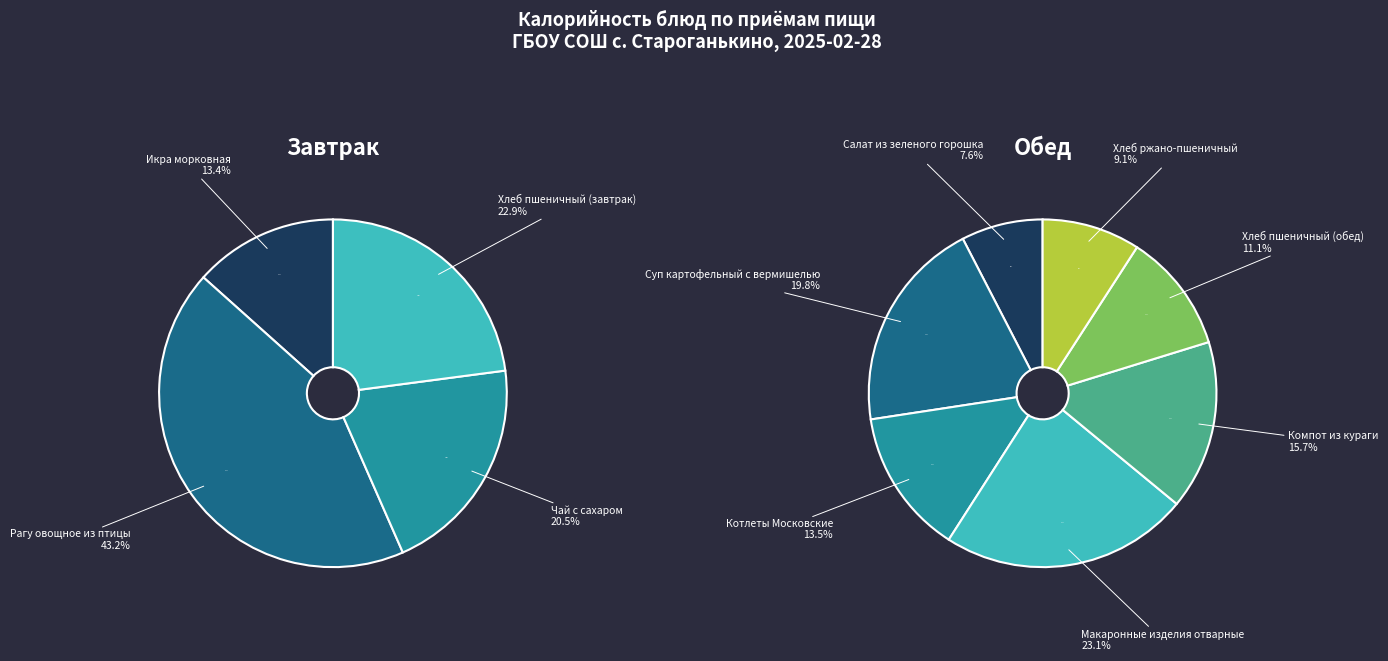

What is the largest slice in the pie chart?

Рагу овощное из птицы